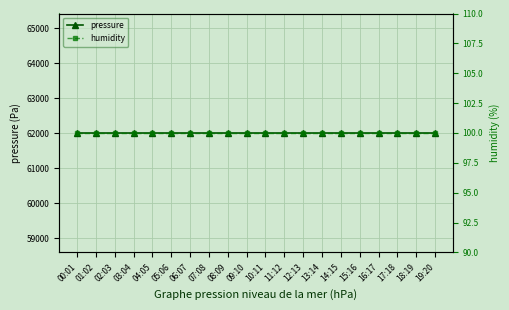

At how many categories does at least one series exceed 52909?

20